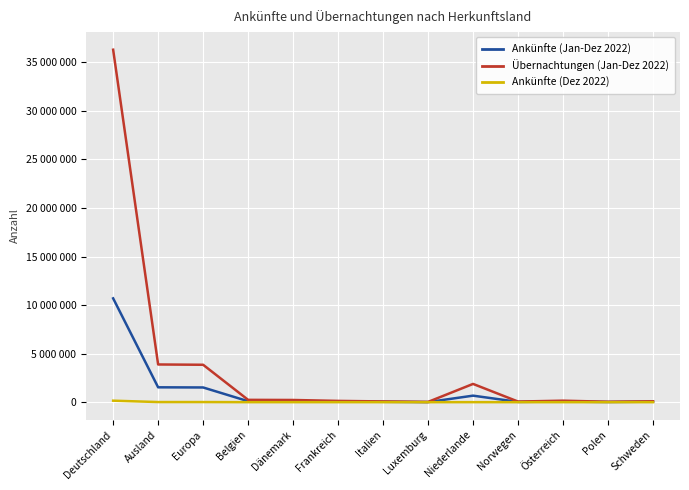

What is the spread (max minus min) of values at Deutschland?

36139298